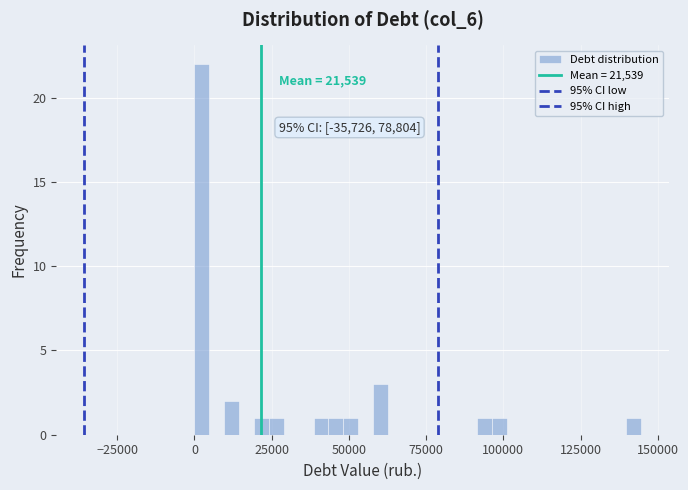

Around what value on the x-axis is the tallest bar? Give the approximate position of its centre, as read against the axis.

0